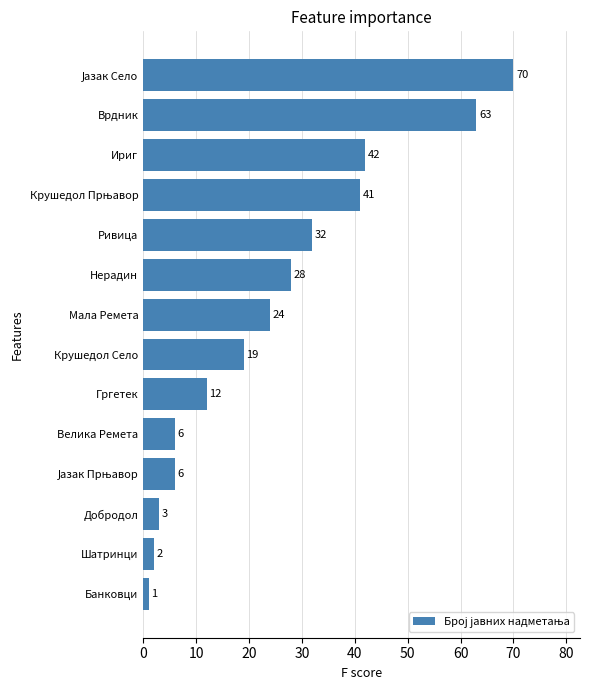

Where is the data nearest to the value 35?

Ривица